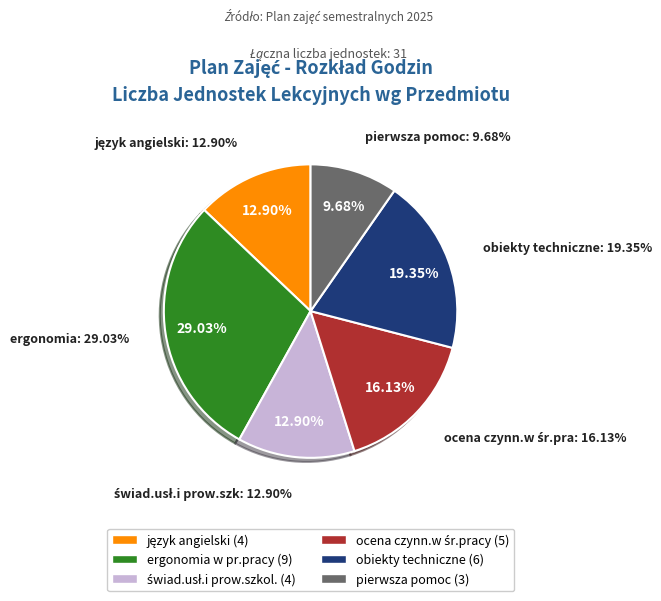

What percentage is the pierwsza pomoc slice, to the nearest percent?

10%